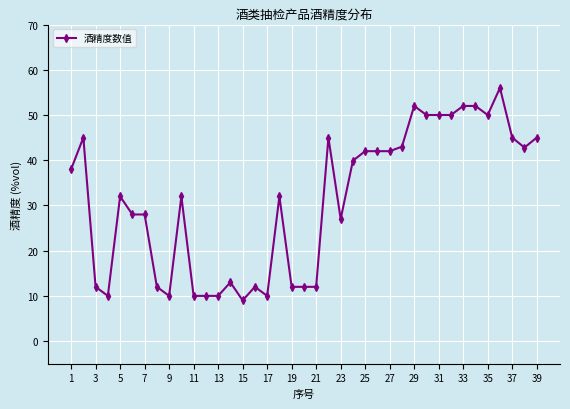

True or false: the data has more than 1 interior local peaks.

True